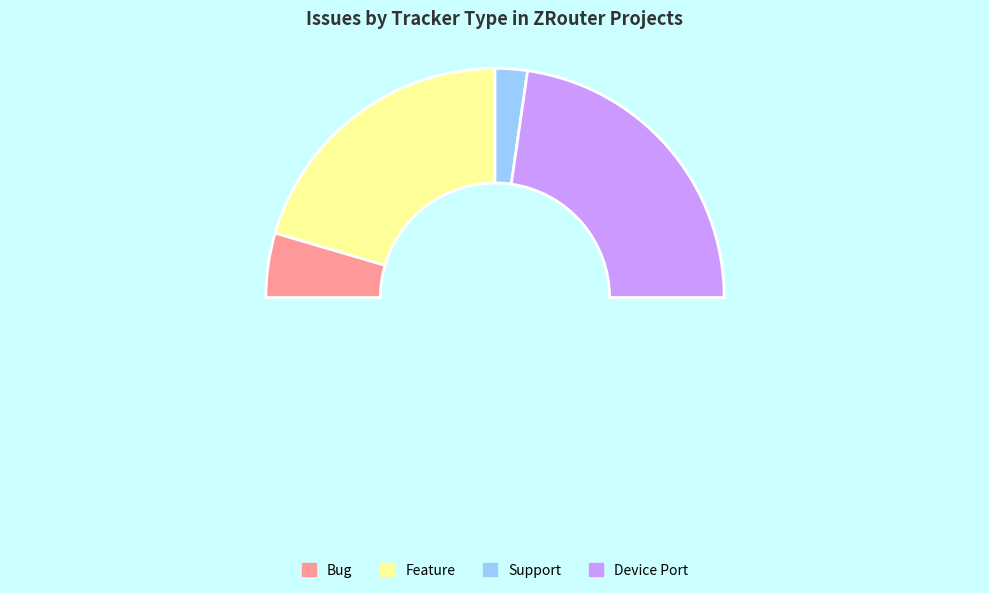

How much of the chart is everything except Feature?

59.1%